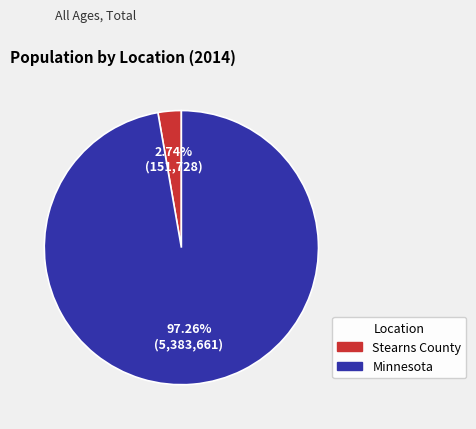

Which has a higher value, Minnesota or Stearns County?

Minnesota